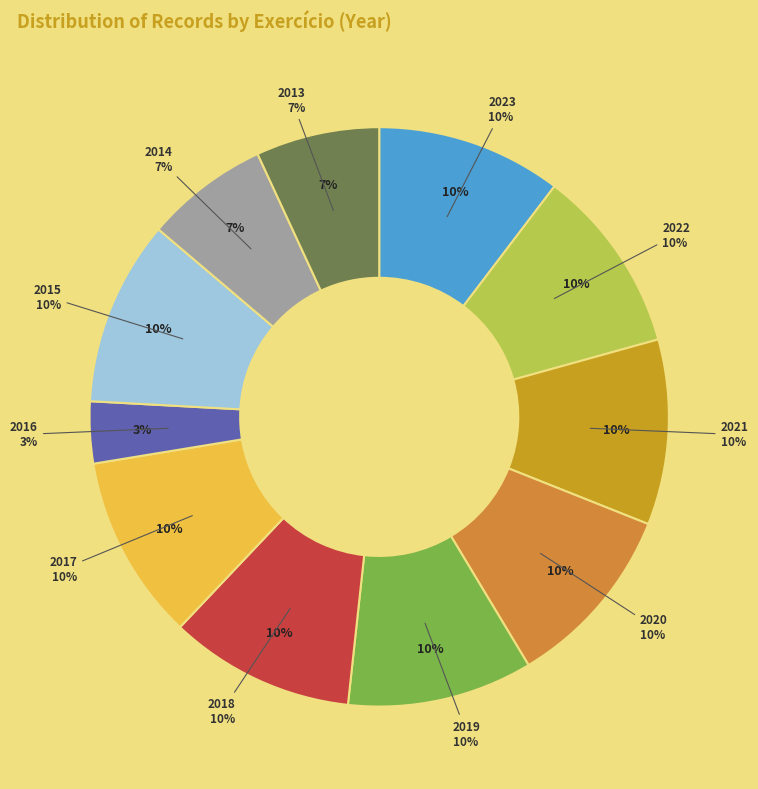

What is the largest slice in the pie chart?

2023